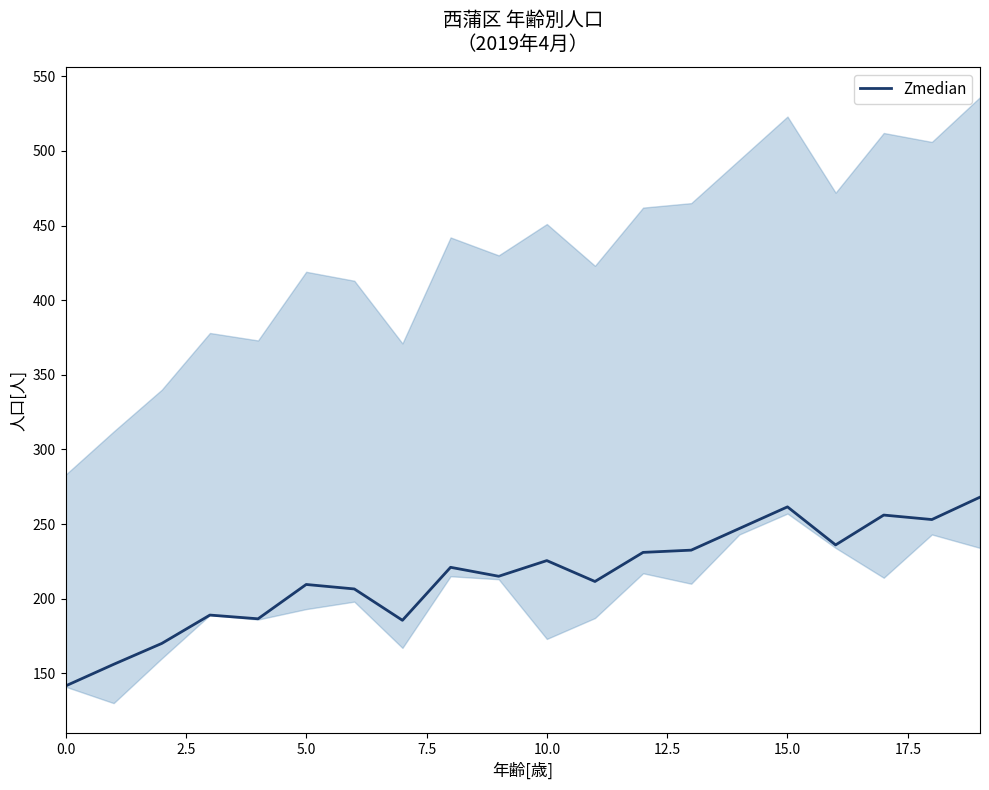

Which label corresponds to the largest value in the chart?

19